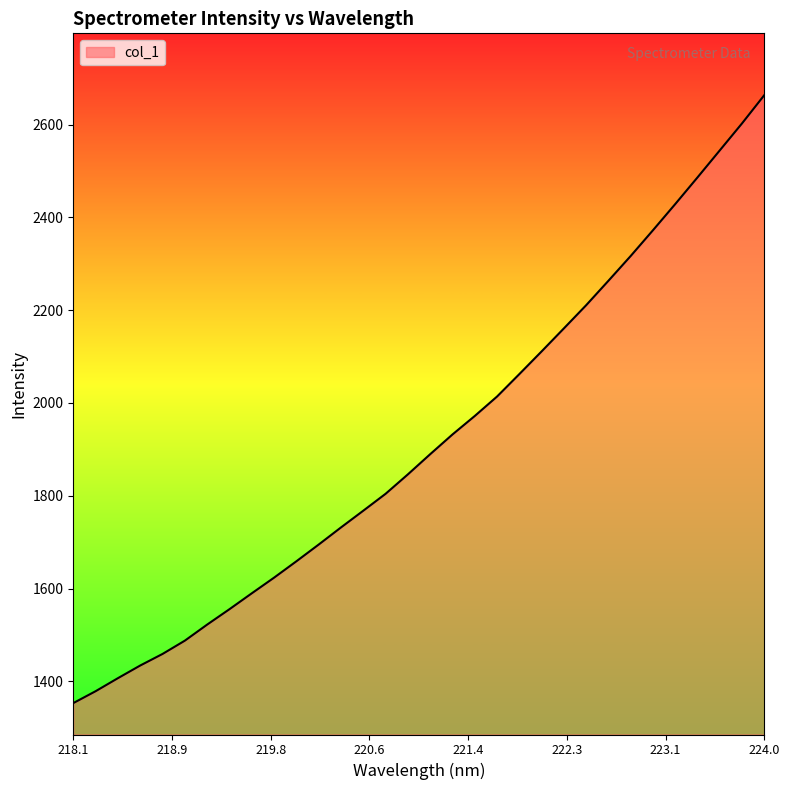

What is the smallest value displayed?

1353.3